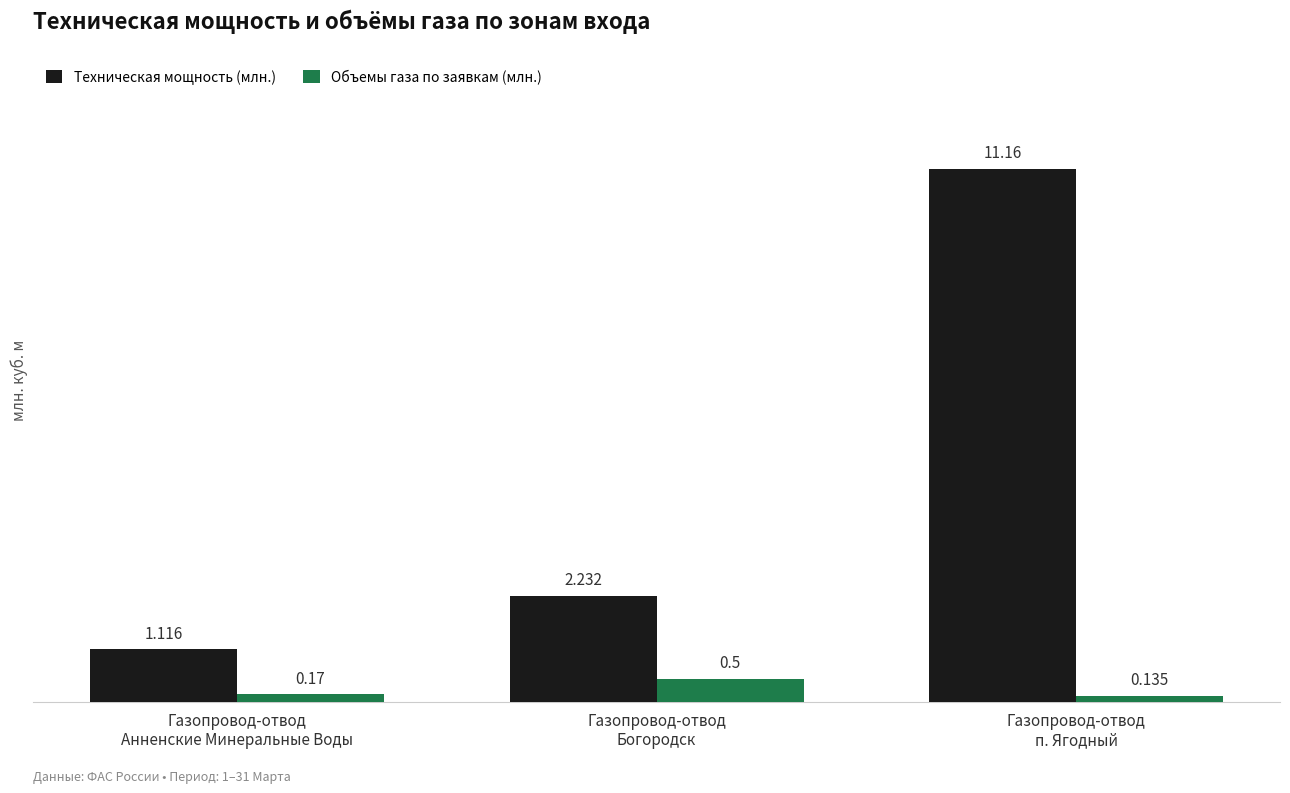

Which series has the largest total across all categories?

Техническая мощность (млн.)